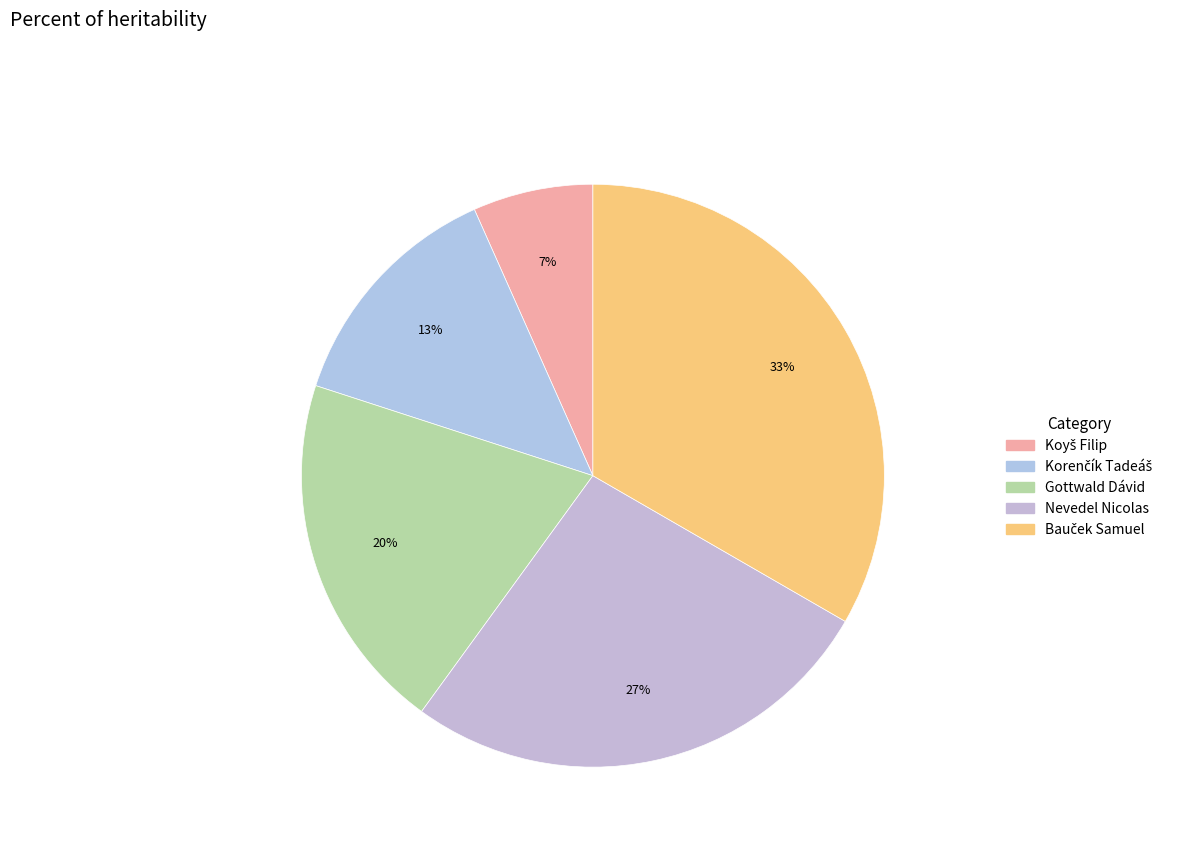

True or false: Bauček Samuel accounts for 33% of the total.

True